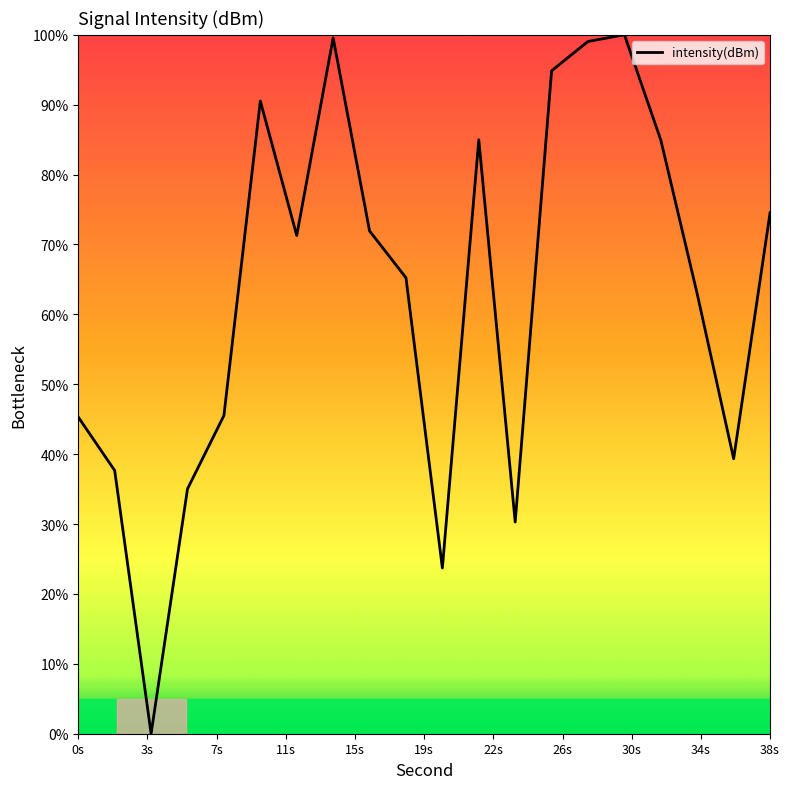

What is the maximum value shown in the chart?

100.0